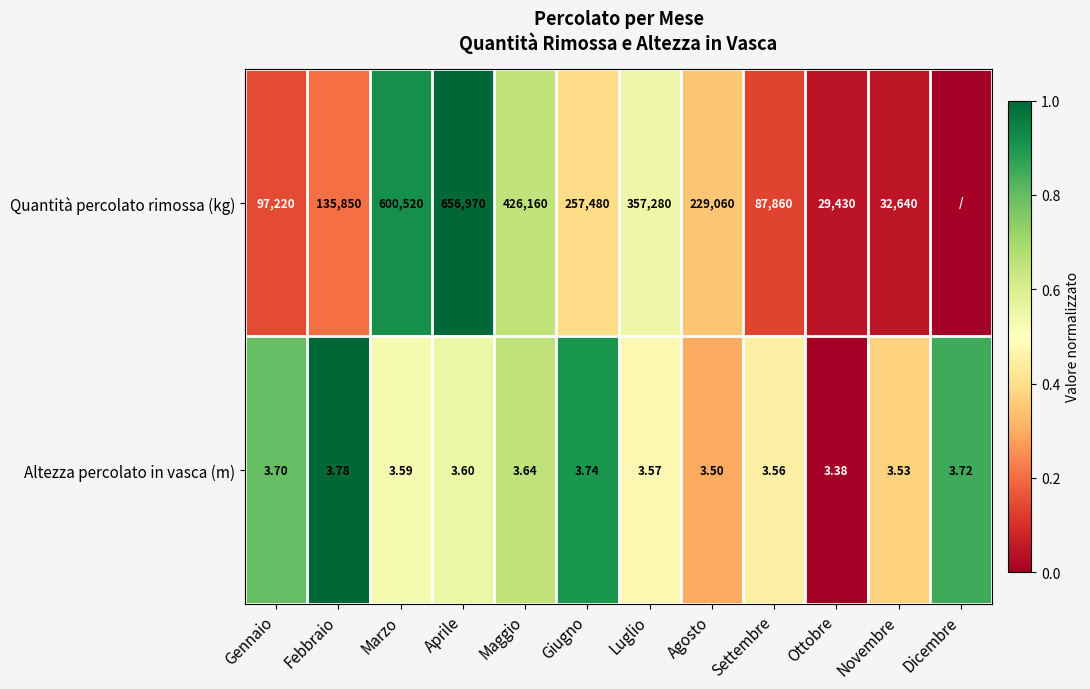

Between Agosto and Ottobre, which series saw the biggest shift?

Quantità percolato rimossa (kg)